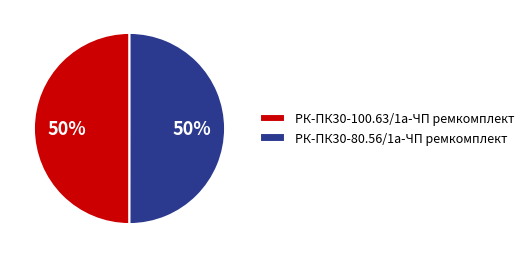

The РК-ПК30-100.63/1а-ЧП ремкомплект slice represents 50% of the pie. True or false?

True